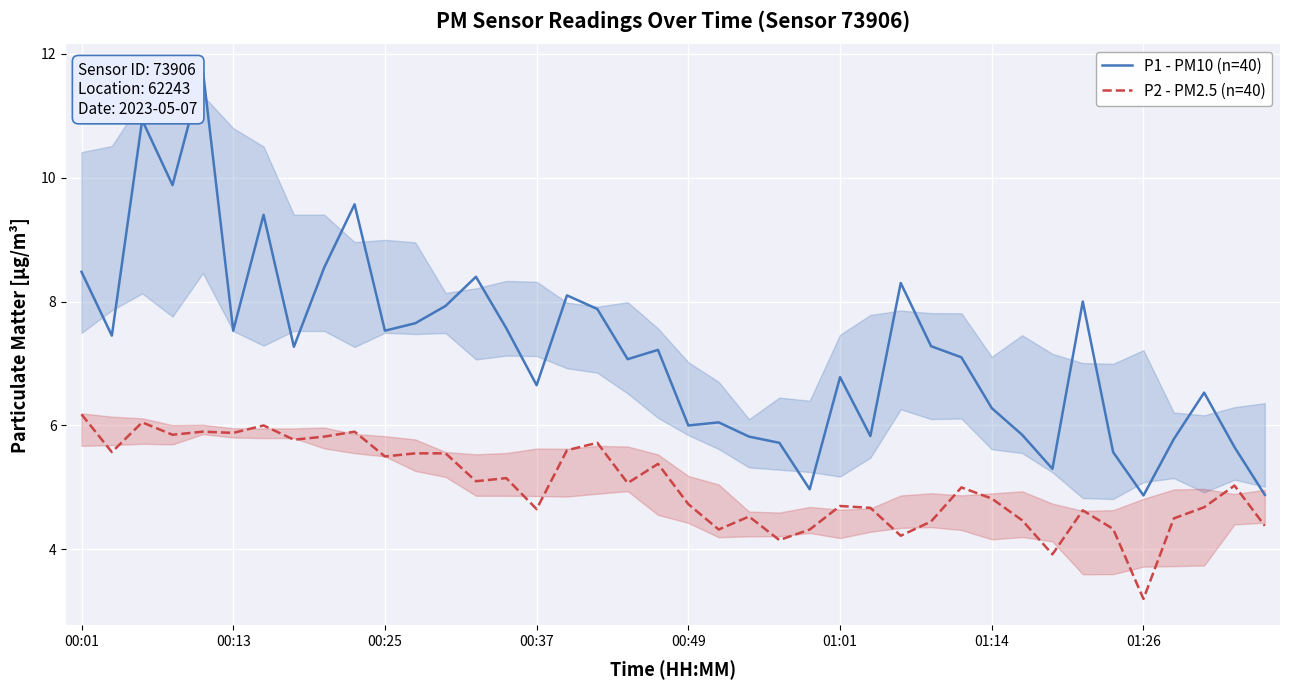

Is this an area chart (filled region under the line)?

No